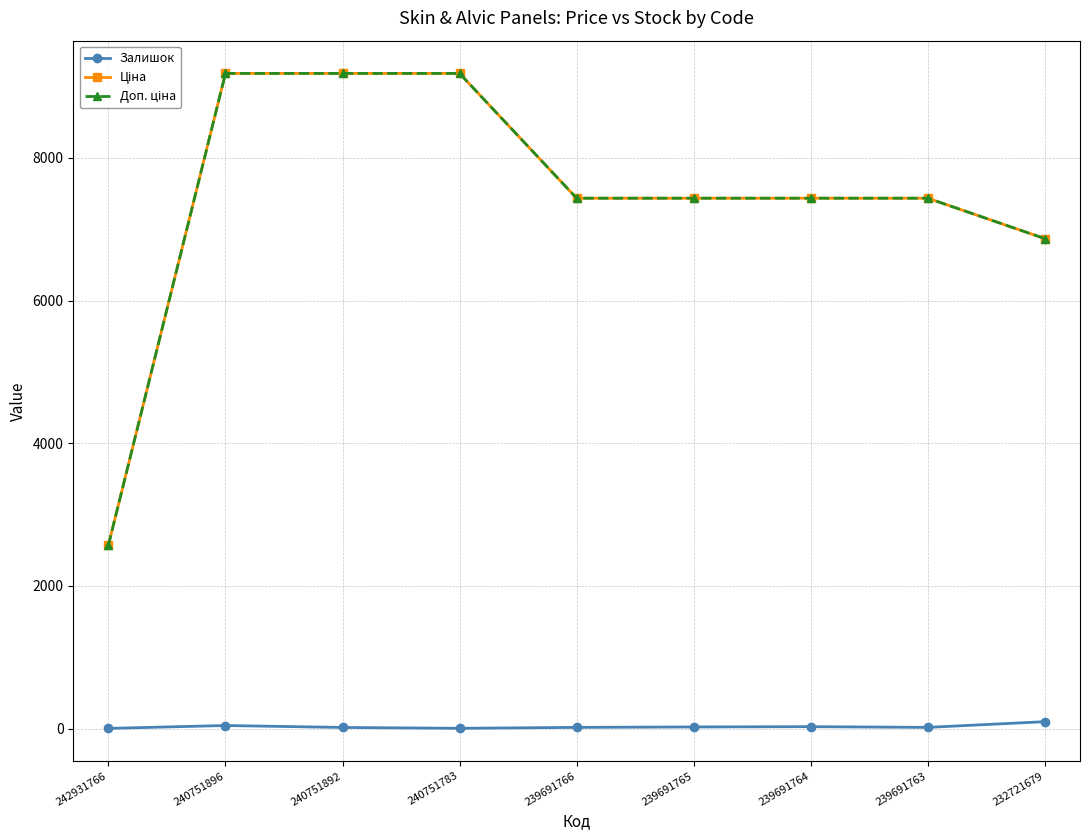

At how many categories does at least one series exceed 7924?

3